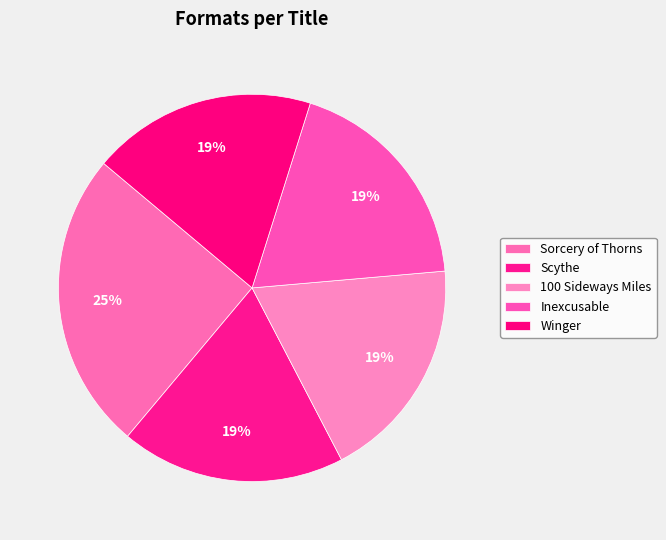

To the nearest percent, what is the combined percentage of 100 Sideways Miles and Sorcery of Thorns?

44%